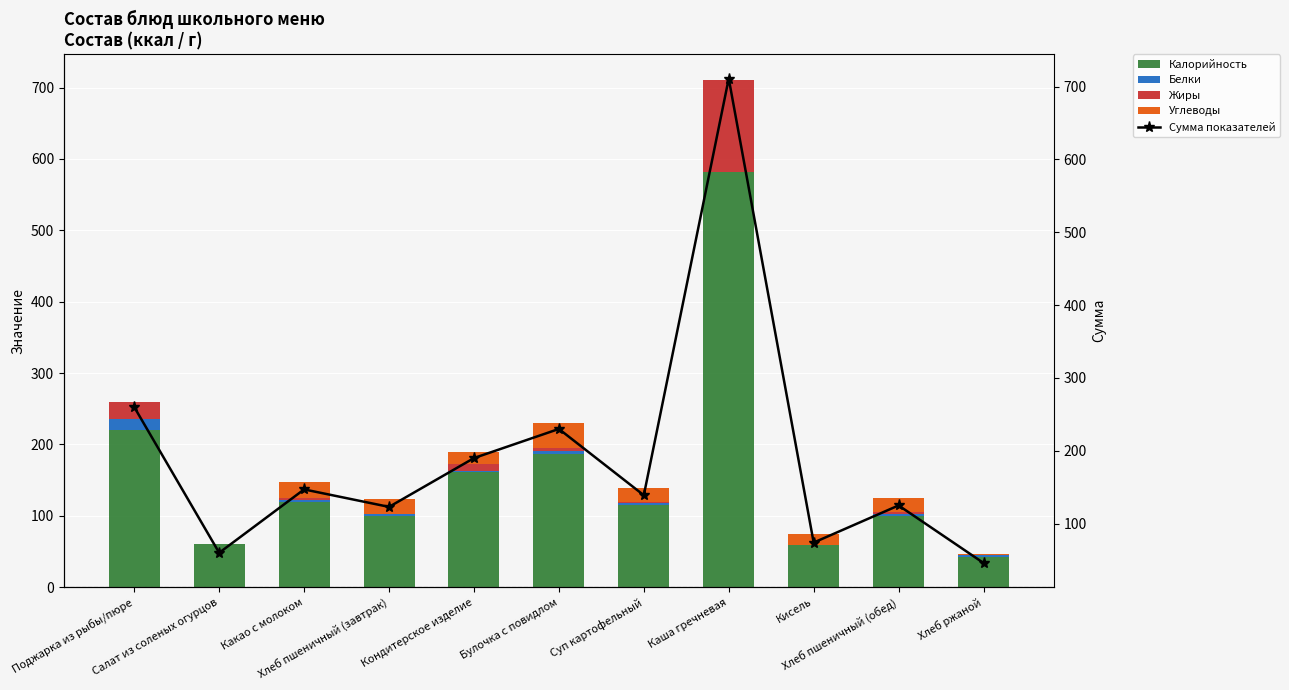

Is it true that Калорийность equals 88 at Кисель?

False